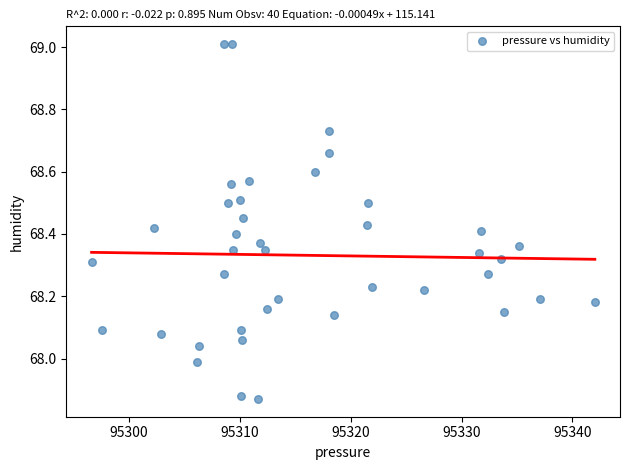

What is the range of Y values (max minus min)?

1.1